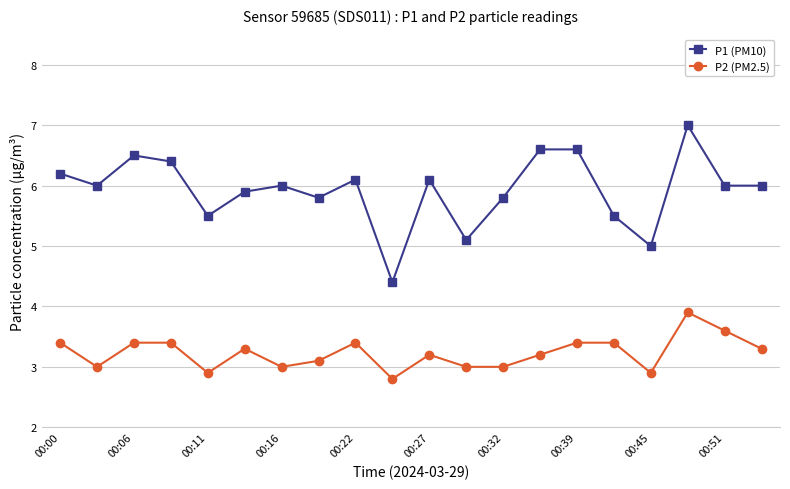

How many lines are shown in the chart?

2